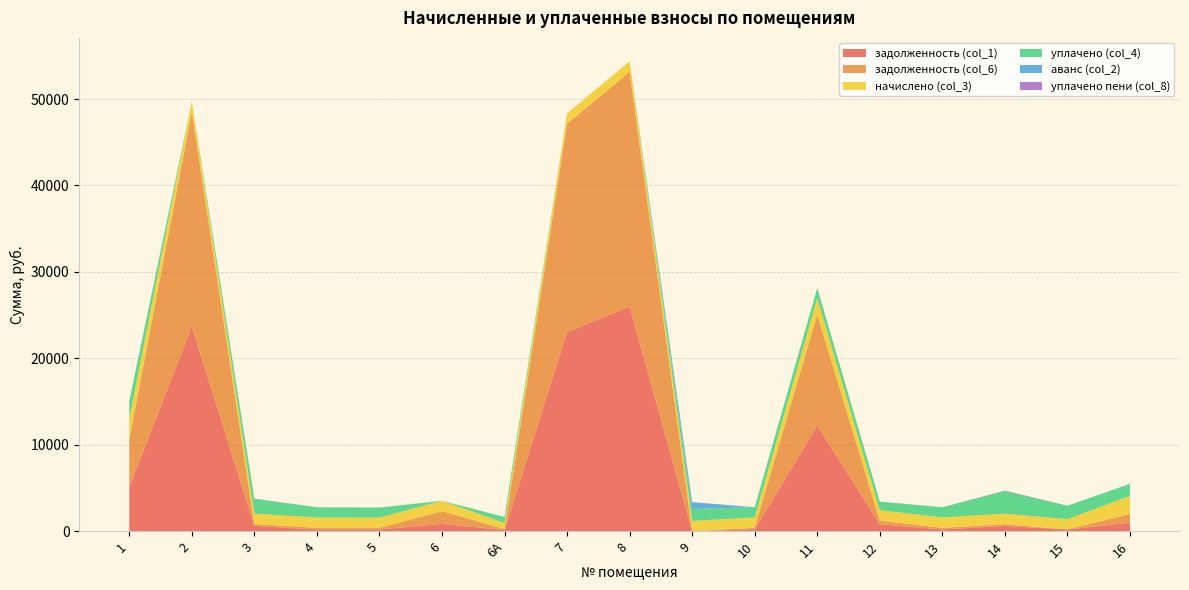

Reading left to right, what are all the values shown in this chart?

задолженность (col_1): 5077.0	23699.3	608.1	198.2	196.1	847.7	118.1	23027.8	25995.0	0.0	199.0	12213.3	798.9	198.4	610.2	199.1	974.8
задолженность (col_6): 5488.6	24813.8	203.8	198.5	196.3	1469.9	117.8	24119.8	27149.5	0.0	199.4	12837.1	415.1	199.1	203.2	0.0	1023.1
начислено (col_3): 2469.5	1194.8	1210.8	1194.8	1178.8	1202.8	711.3	1198.8	1214.8	1186.8	1198.8	1906.1	1218.8	1194.8	1202.8	1194.8	2085.9
уплачено (col_4): 2015.9	0.0	1719.5	1175.0	1158.8	0.0	699.0	0.0	0.0	1389.7	1178.4	1178.4	983.8	1174.1	2621.1	1552.1	1391.5
аванс (col_2): 0.0	0.0	0.0	0.0	0.0	0.0	0.0	0.0	0.0	787.0	0.0	0.0	0.0	0.0	0.0	0.0	0.0
уплачено пени (col_8): 0.3	0.0	32.5	0.5	0.0	0.0	0.0	0.0	0.0	0.0	0.0	0.0	11.3	0.0	59.2	2.7	0.5